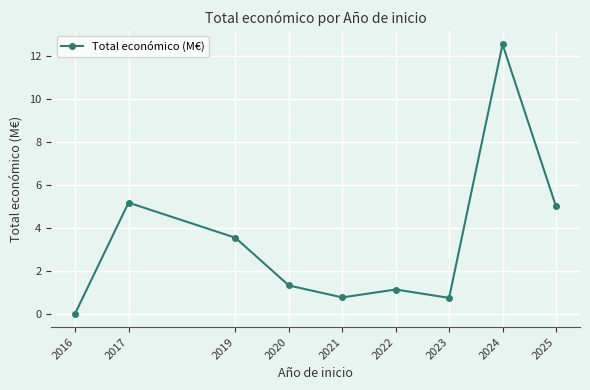

What value does the data have at 2019?

3.5